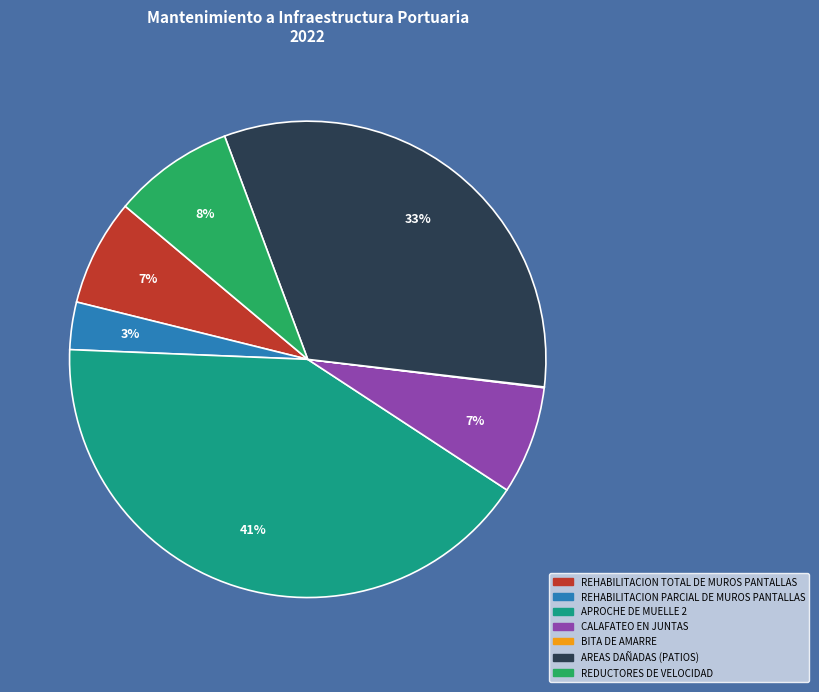

Combined, do AREAS DAÑADAS (PATIOS) and REDUCTORES DE VELOCIDAD account for over 50%?

No